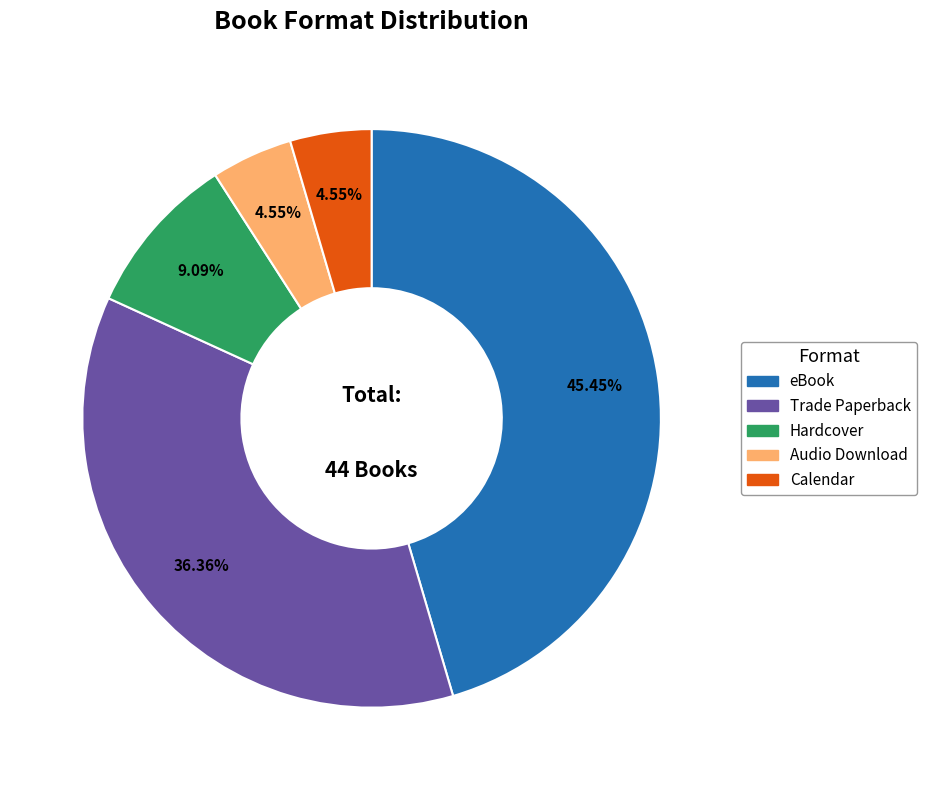

Is there any slice that represents more than half of the pie?

No